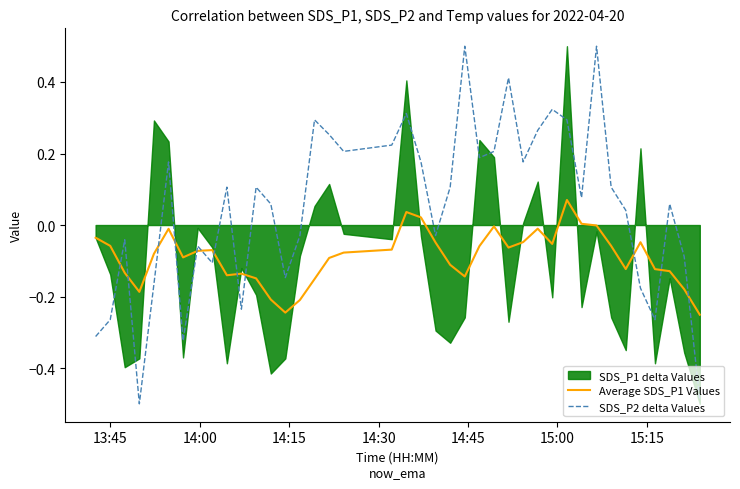

What is the maximum value for SDS_P2 delta Values?

0.5